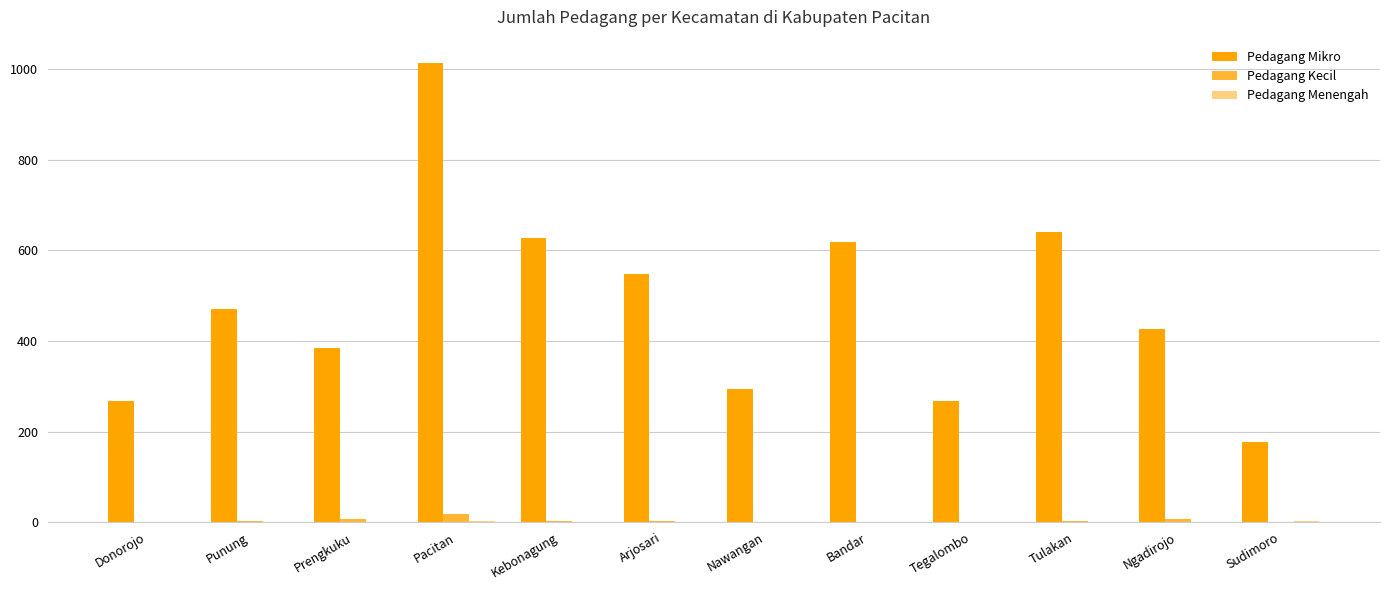

What is the sum of all Pedagang Mikro values?

5736